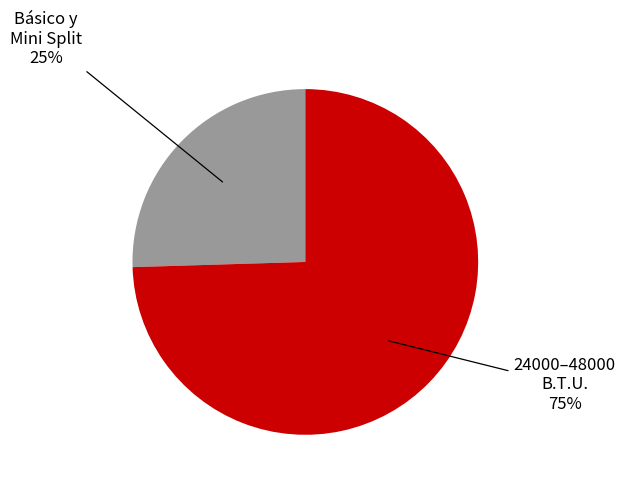

Does any single category account for the majority?

Yes